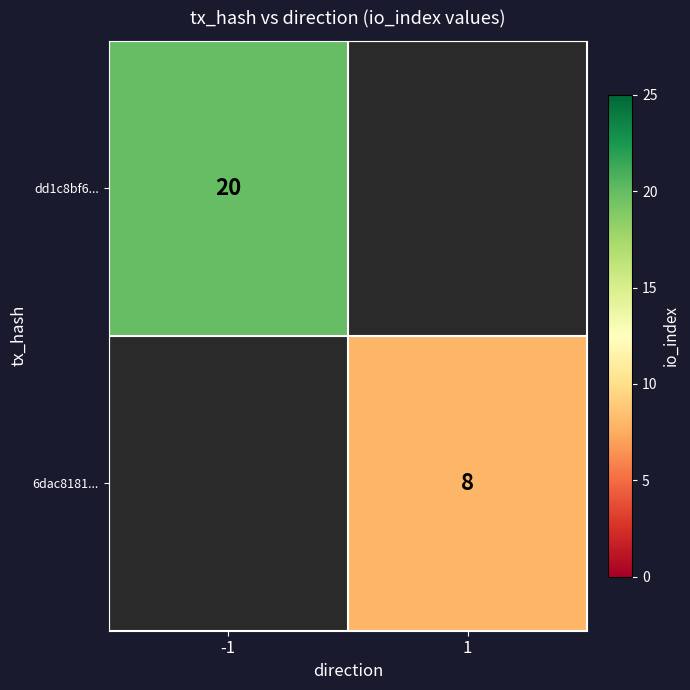

The dd1c8bf6... series shows 9 at -1. True or false?

False